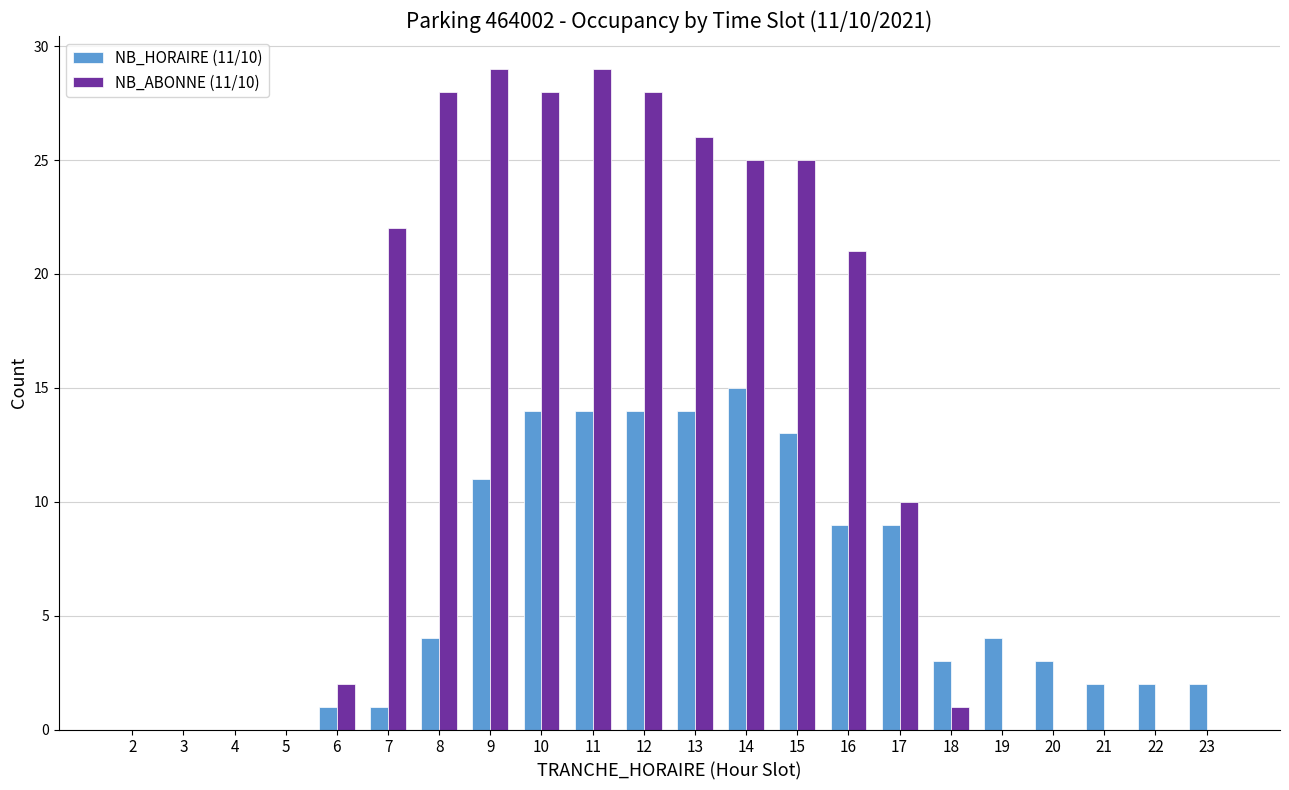

Reading left to right, transcribe all the data shown in this chart.

NB_HORAIRE (11/10): 0	0	0	0	1	1	4	11	14	14	14	14	15	13	9	9	3	4	3	2	2	2
NB_ABONNE (11/10): 0	0	0	0	2	22	28	29	28	29	28	26	25	25	21	10	1	0	0	0	0	0